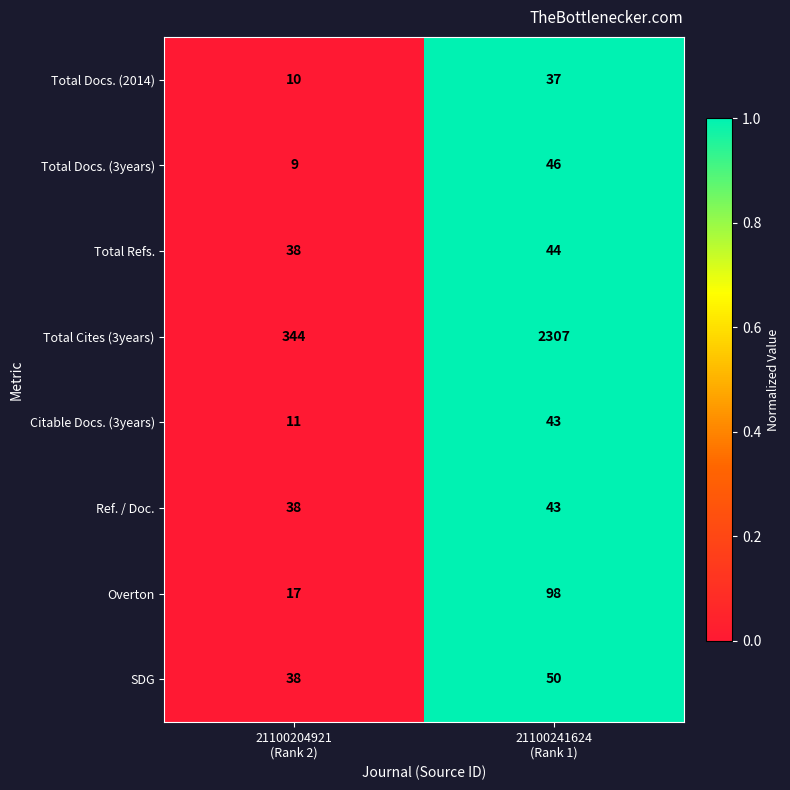

Which series has the widest spread of values?

Total Cites (3years)